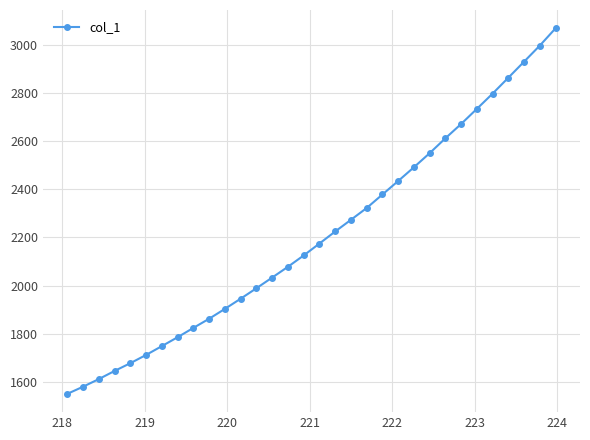

What is the maximum value shown in the chart?

3070.4